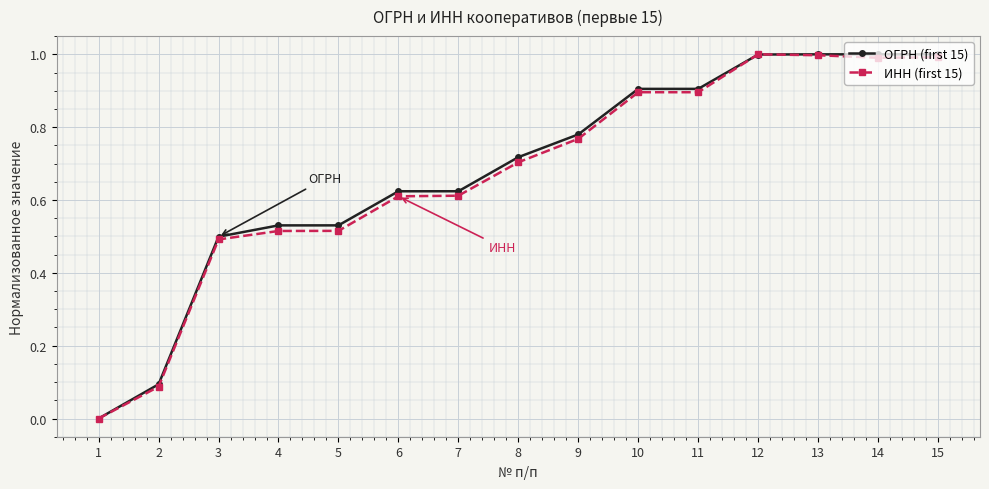

Is this an area chart (filled region under the line)?

No